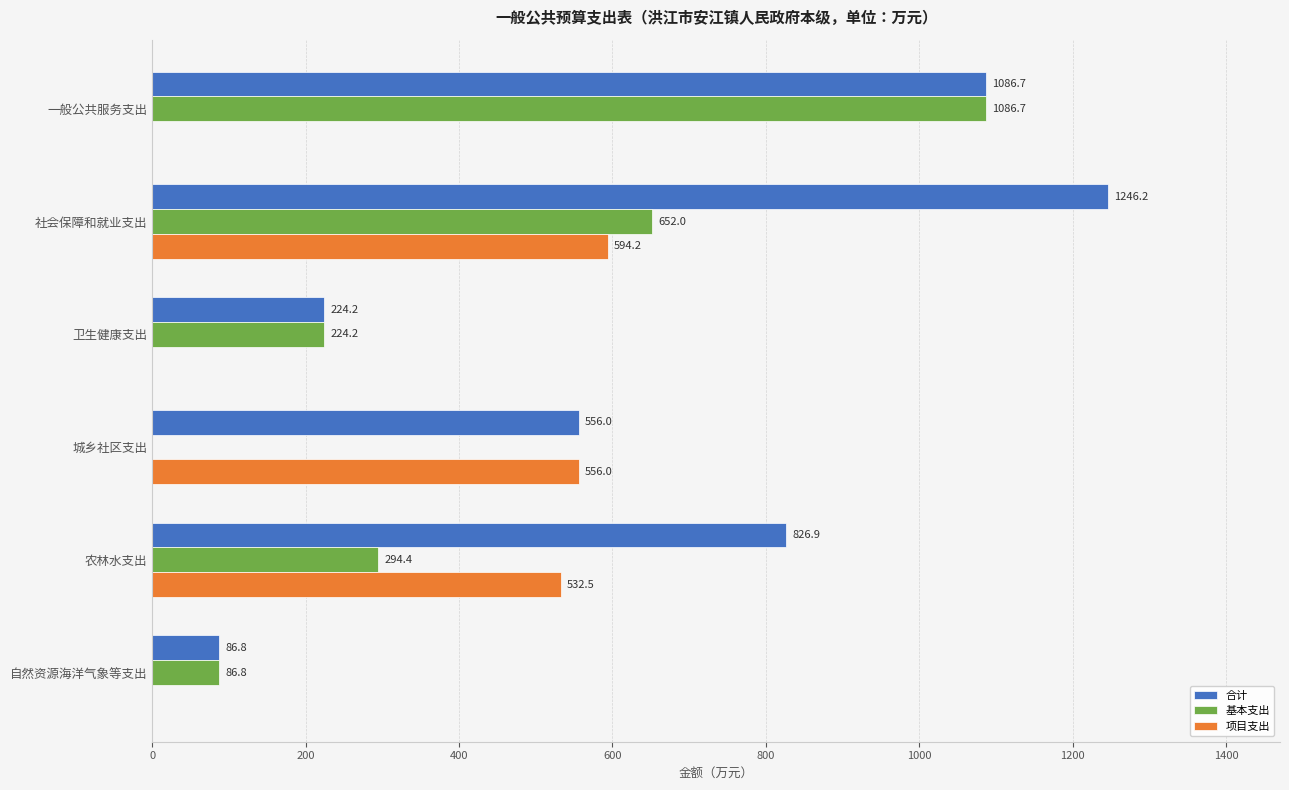

What is the sum of the 基本支出 values at 农林水支出 and 城乡社区支出?

294.4